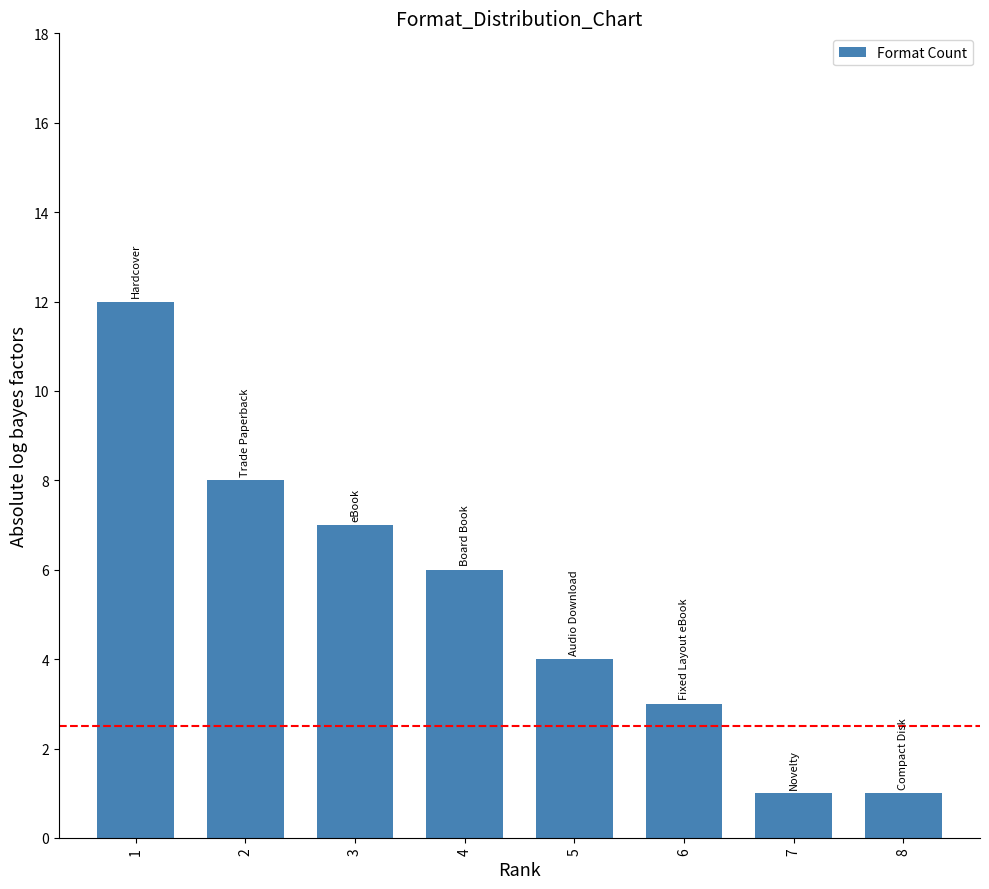

Reading left to right, extract all data points from this chart.

12	8	7	6	4	3	1	1